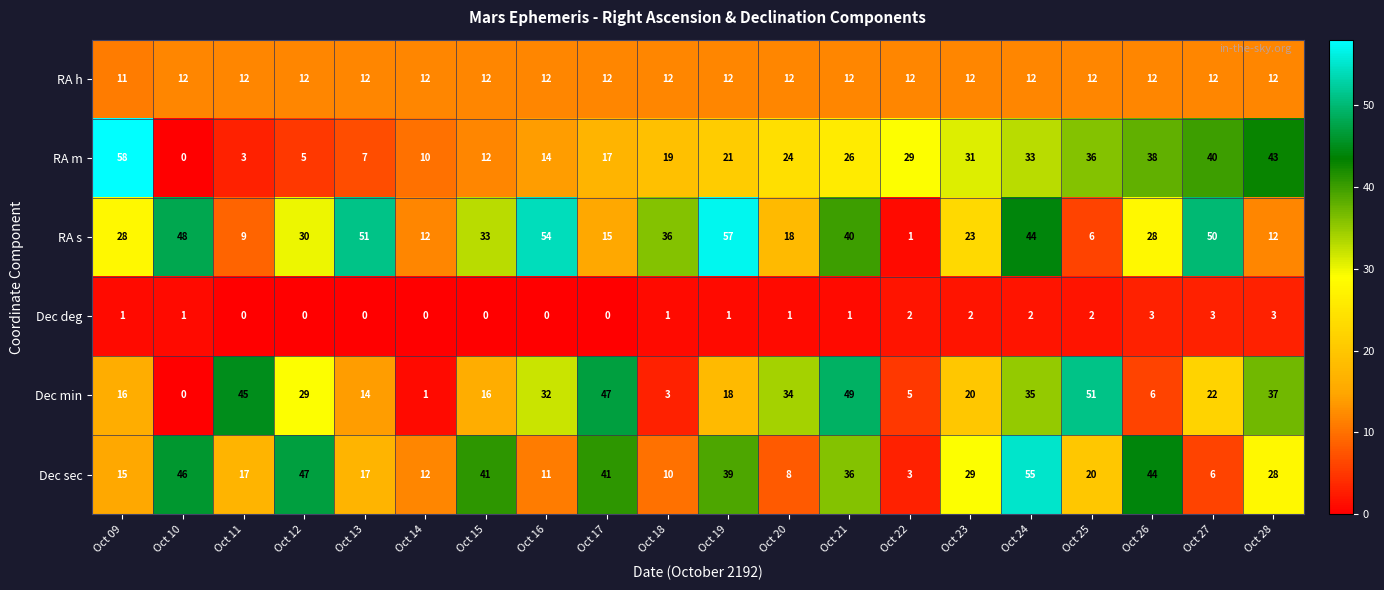

True or false: Dec min has a value of 5 at Oct 18.

False